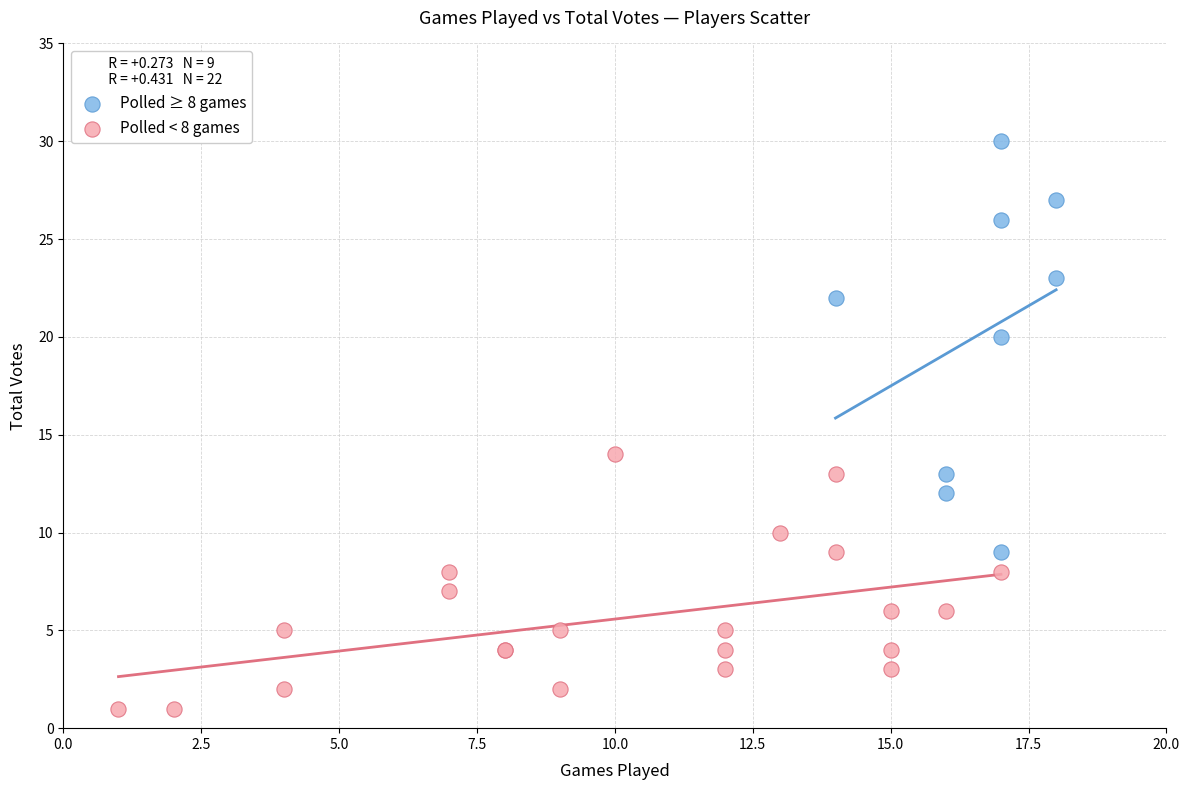

Which series reaches the minimum Y coordinate?

Polled < 8 games